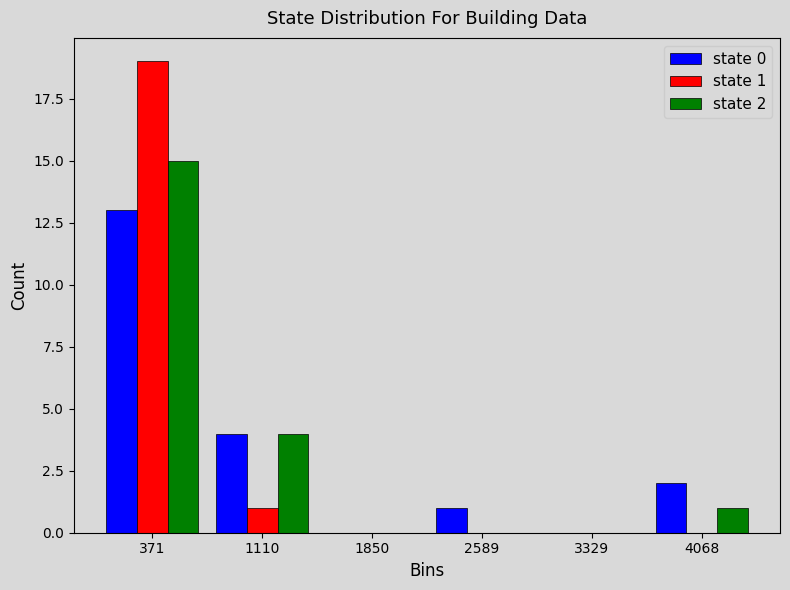

In the state 1 series, which range on the x-axis has the tallest bar?

0 to 700